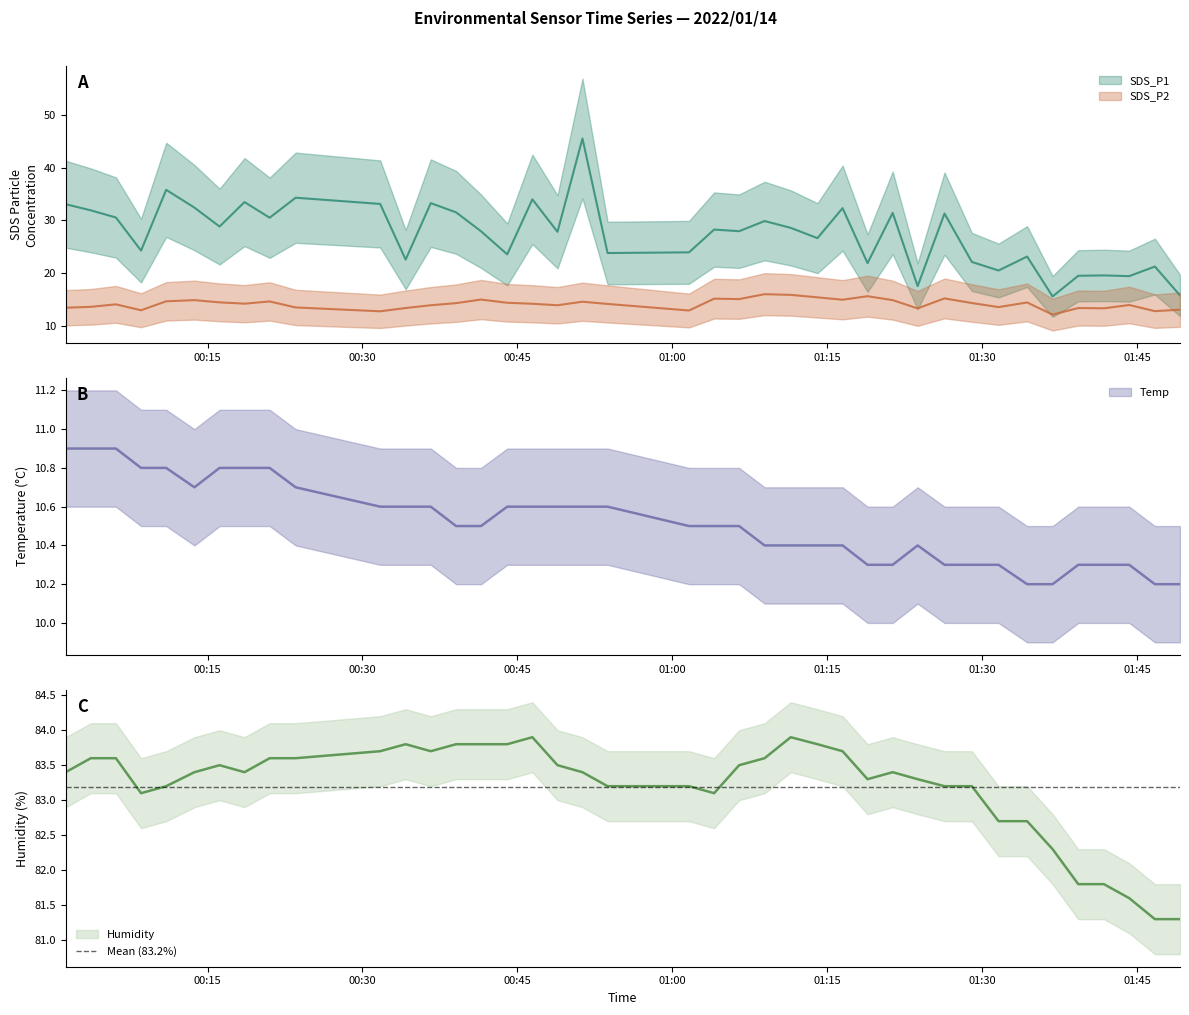

True or false: SDS_P2 and Humidity cross at least once.

False